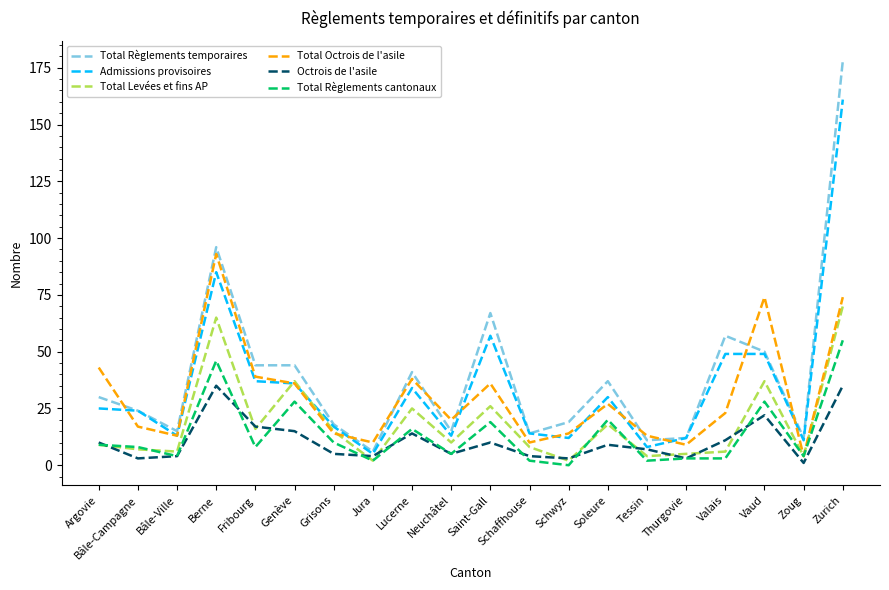

What is the sum of all Total Levées et fins AP values?

372